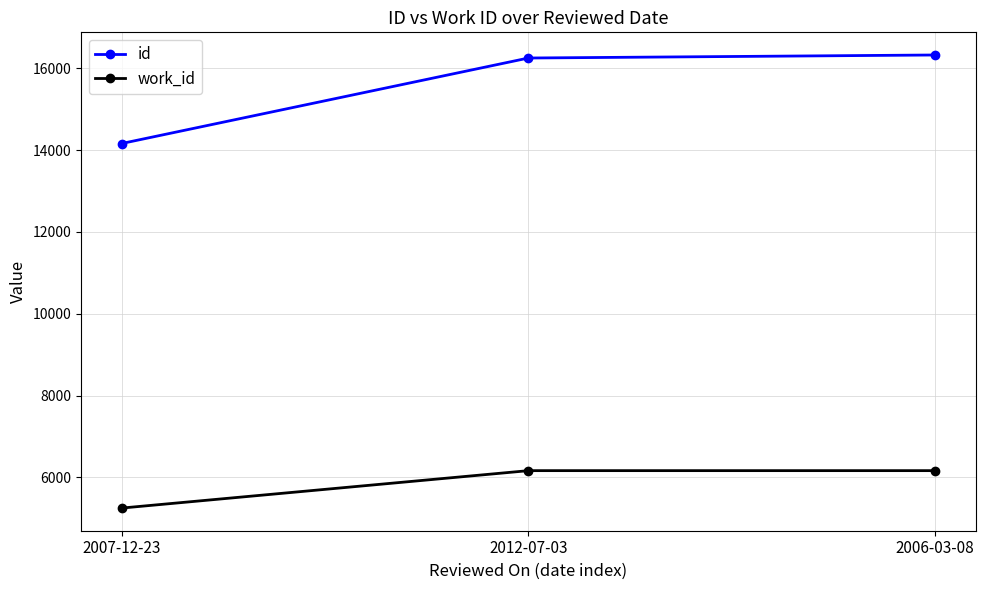

What is the average value of the work_id series?

5858